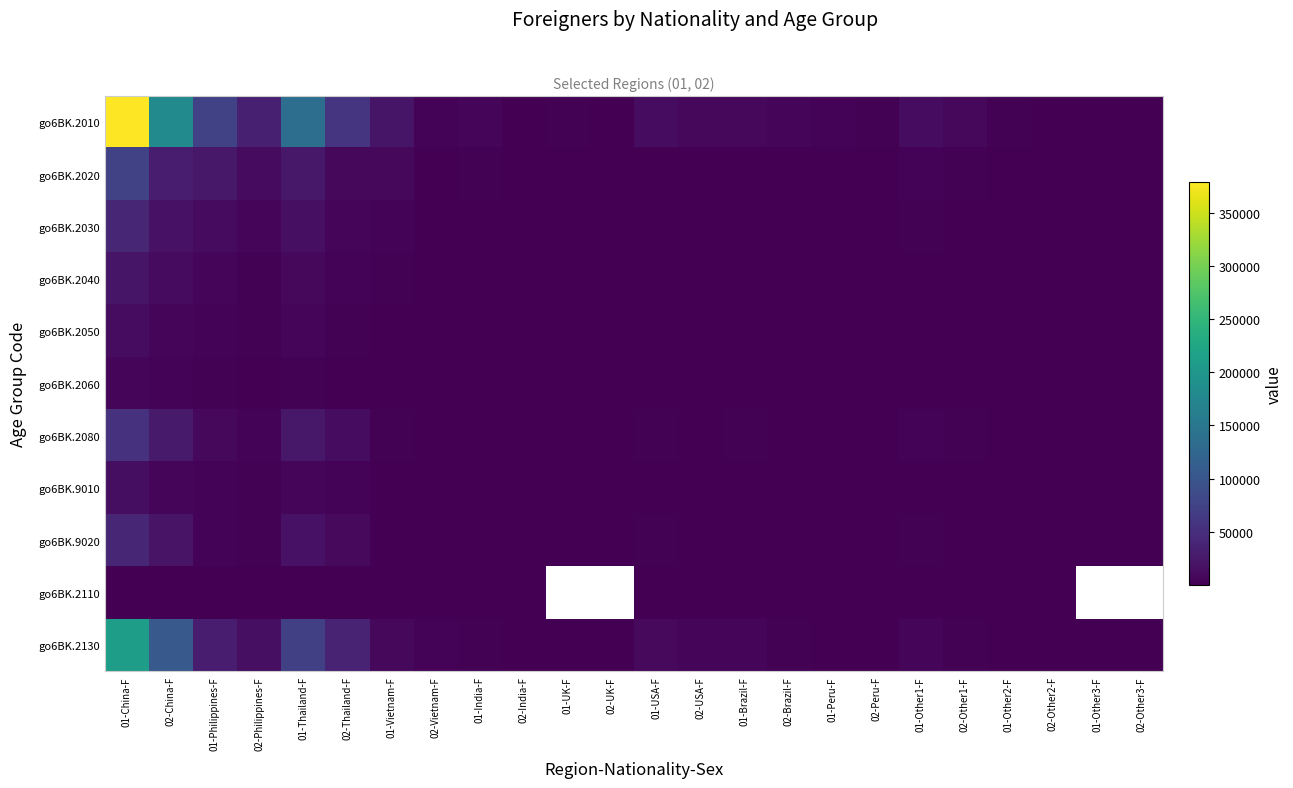

At which category is the sum across all series the highest?

01-China-F